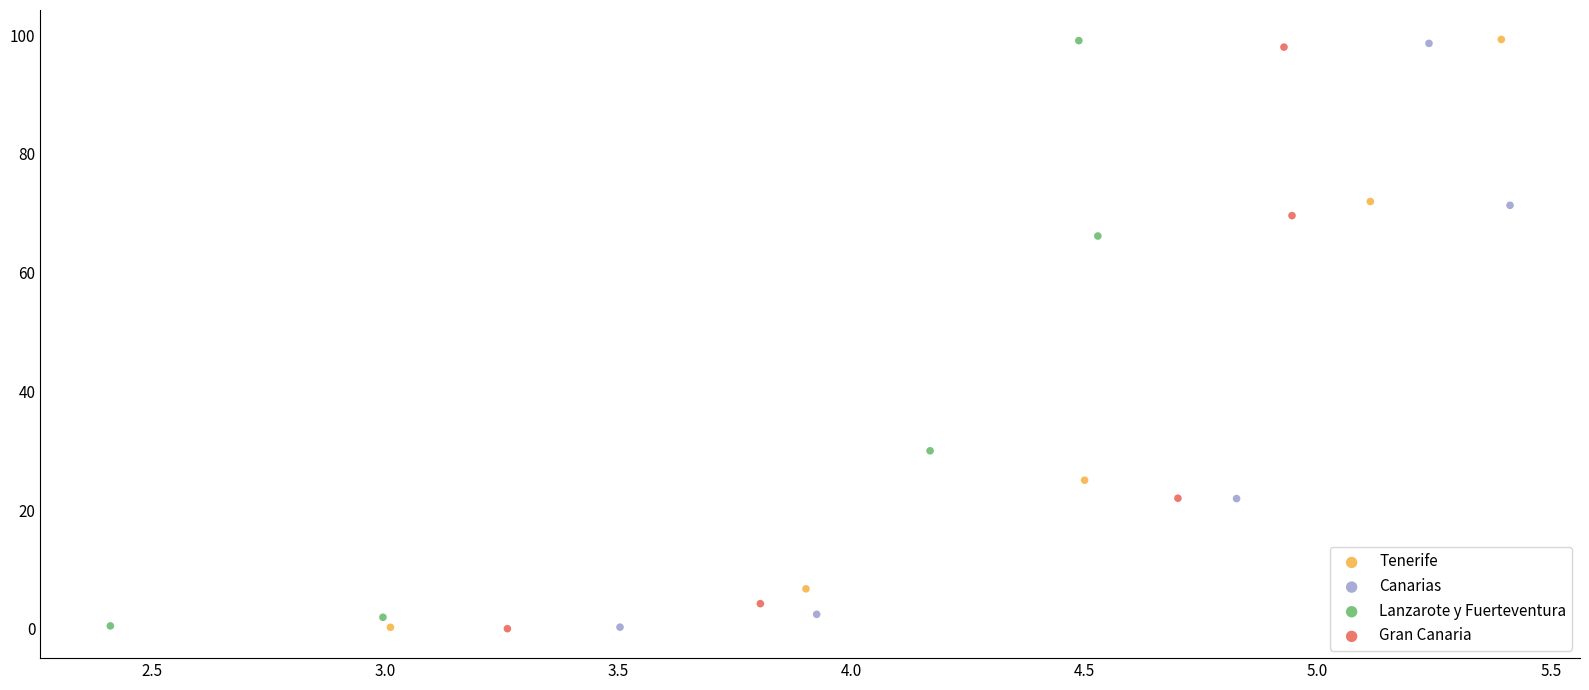

What are all the series names shown in the legend?

Tenerife, Canarias, Lanzarote y Fuerteventura, Gran Canaria